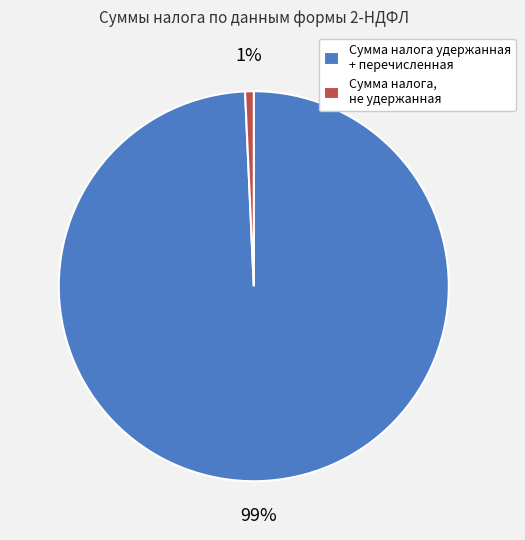

What is the smallest slice in the pie chart?

Сумма налога, не удержанная